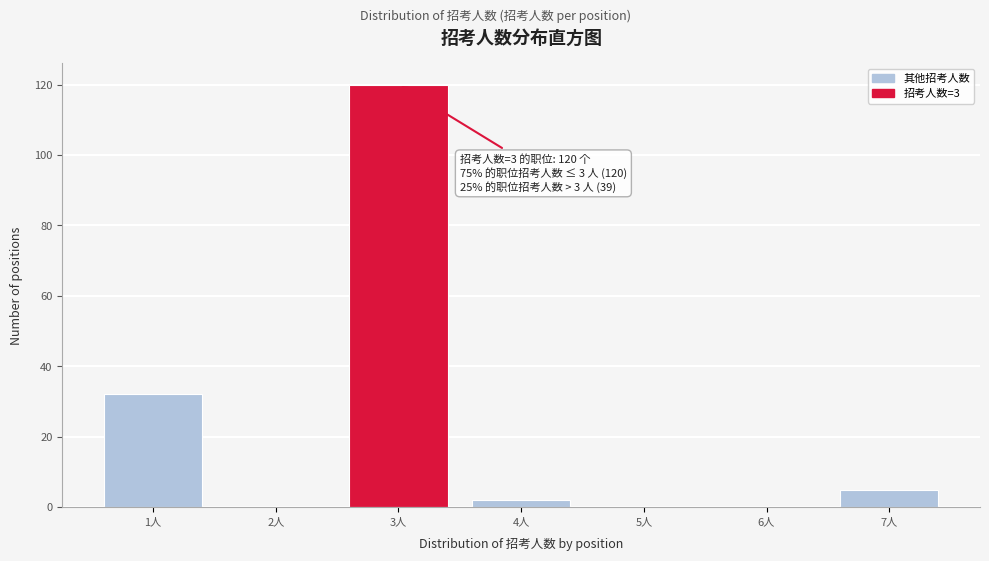

Which range on the x-axis has the tallest bar?

2.5 to 3.5